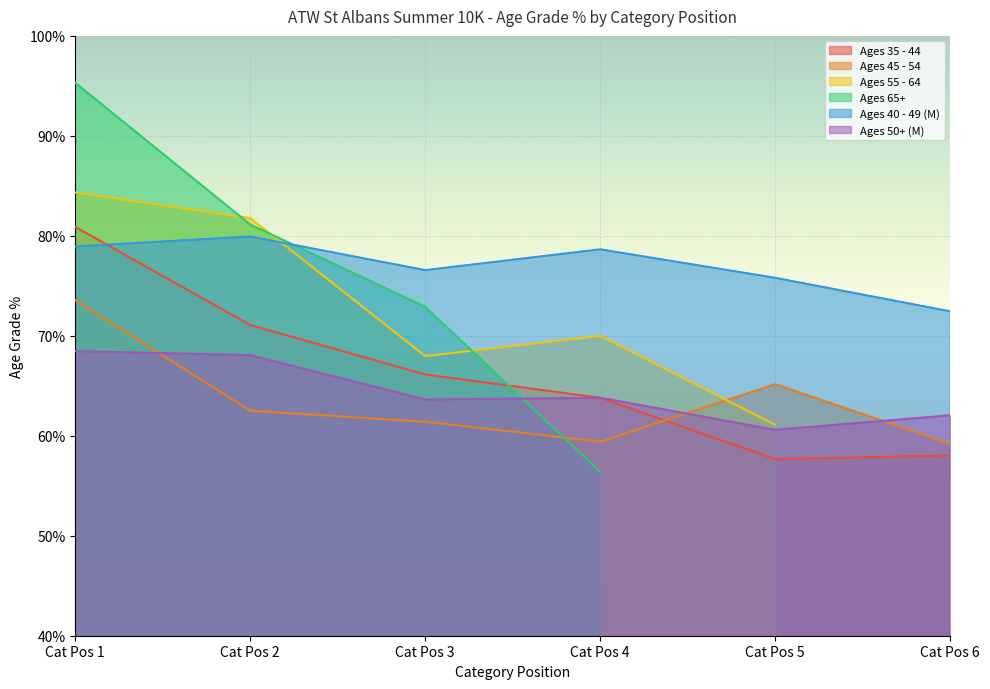

Is the value of Ages 50+ (M) at Cat Pos 5 greater than the value of Ages 45 - 54 at Cat Pos 2?

No